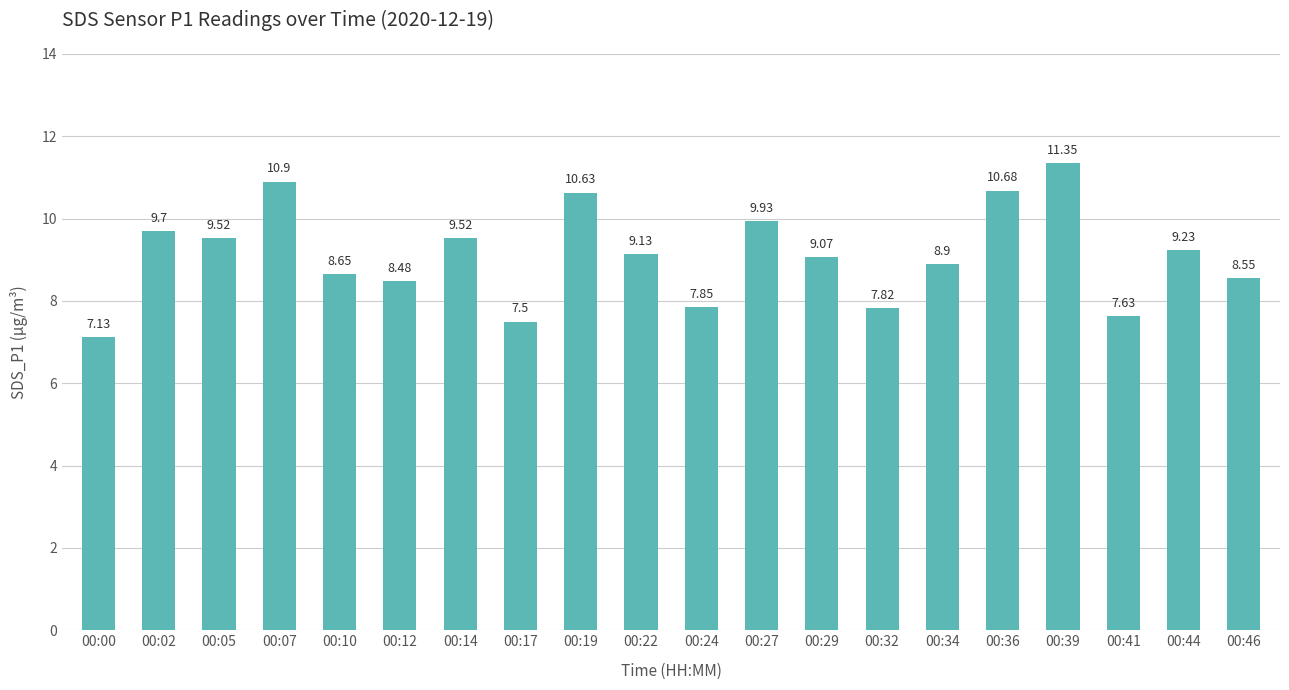

What is the difference between the values at 00:07 and 00:19?

0.3